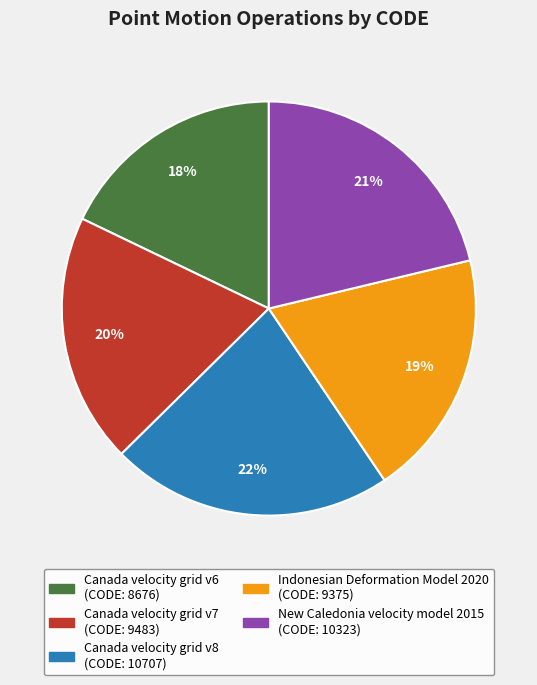

Is it true that Canada velocity grid v6 is 9% of the pie?

False